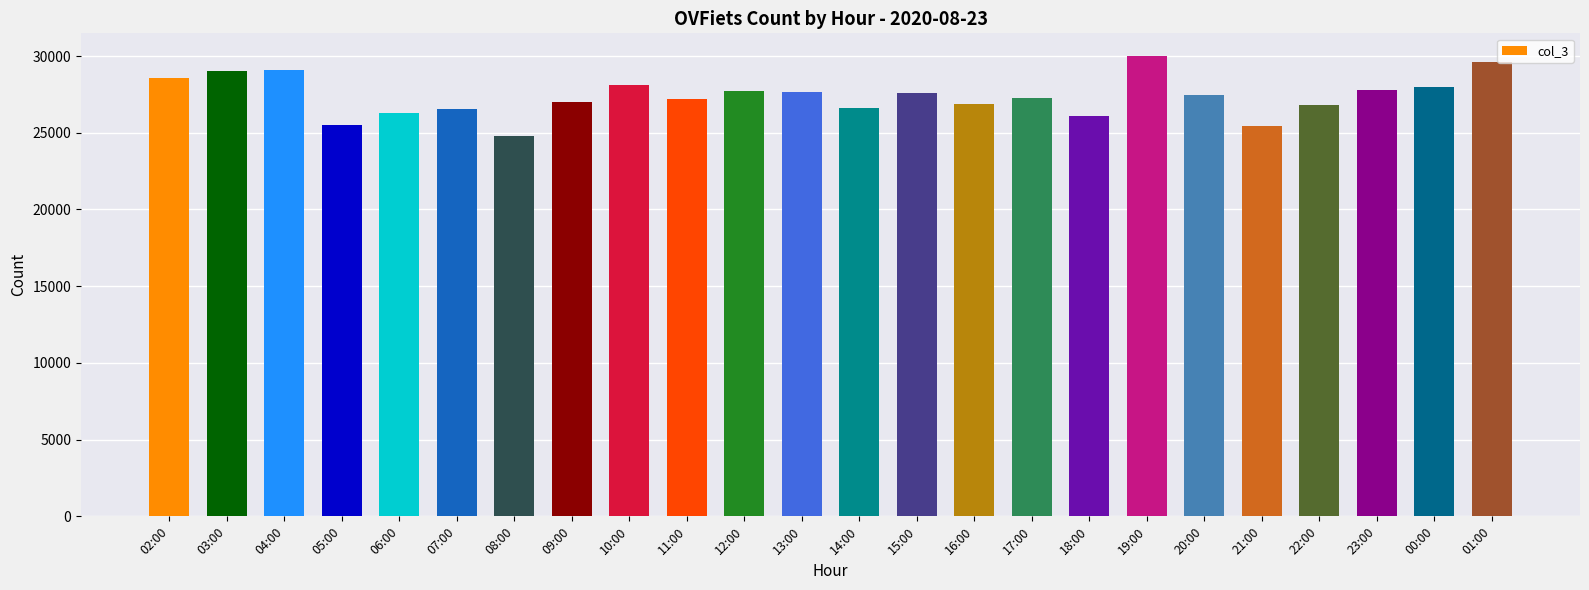

What is the value of the 15th bar from the left?

26855